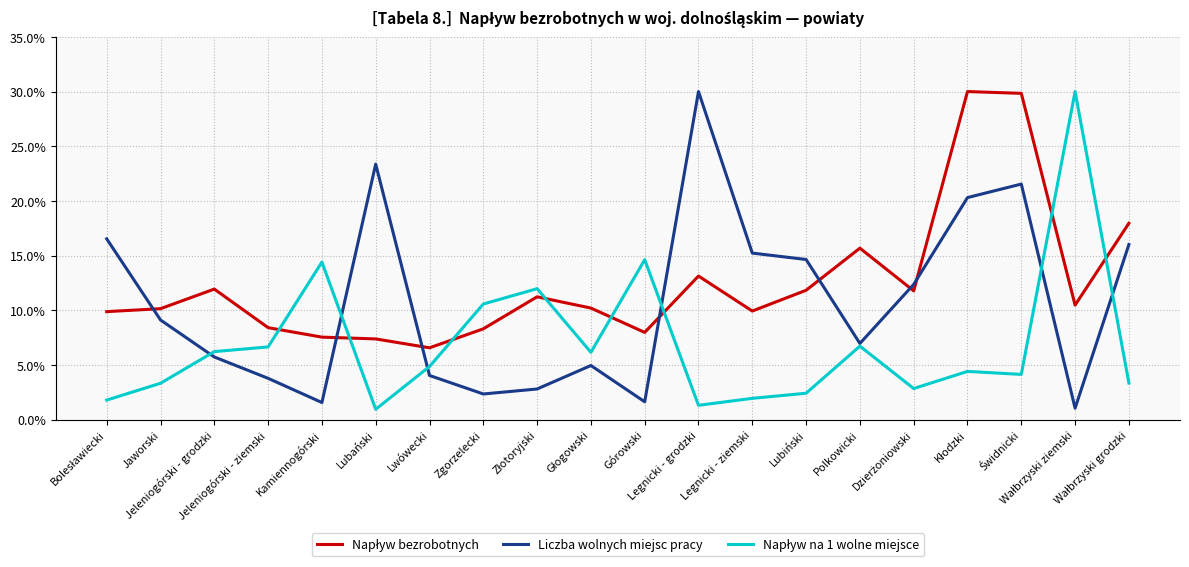

What is the minimum value for Liczba wolnych miejsc pracy?

1.0